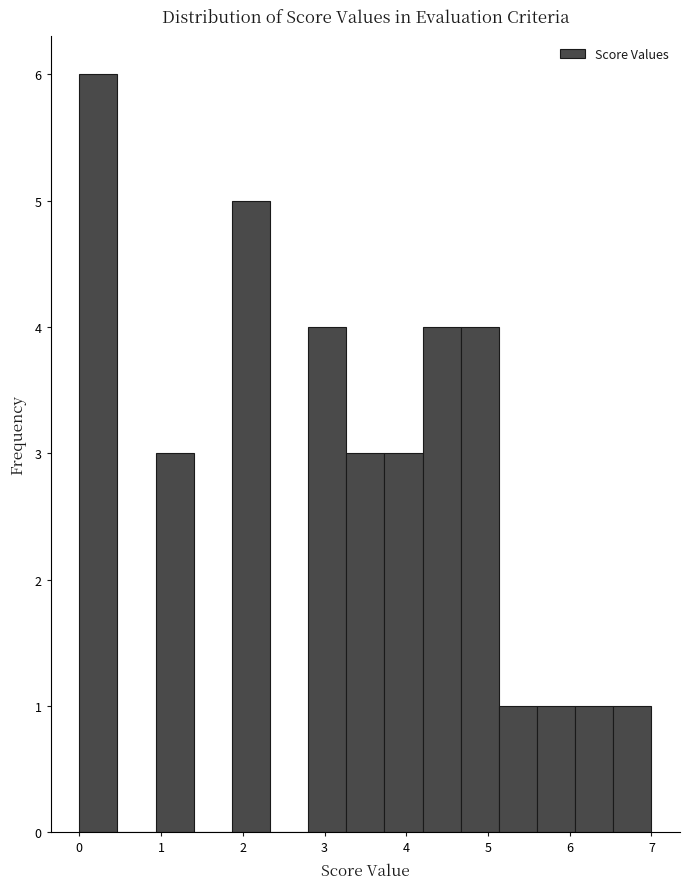

Which range on the x-axis has the tallest bar?

0.0 to 0.5